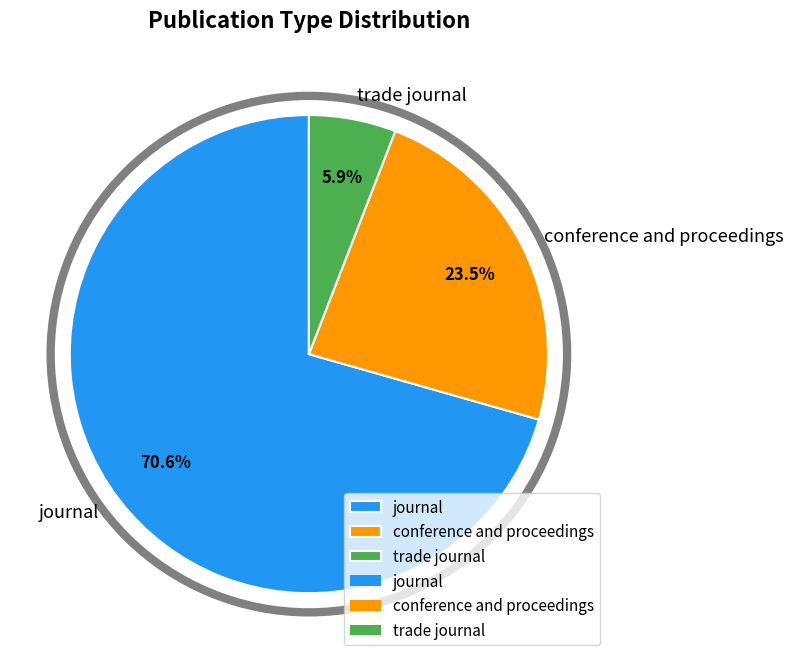

Between trade journal and conference and proceedings, which is larger?

conference and proceedings